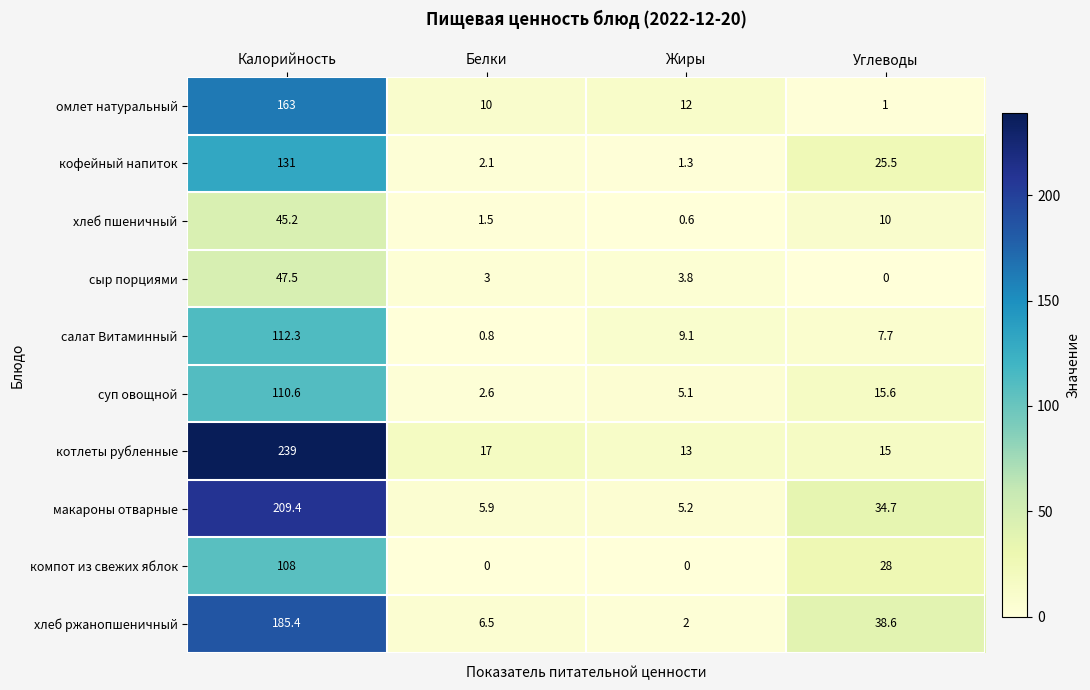

At which category is the sum across all series the highest?

Калорийность